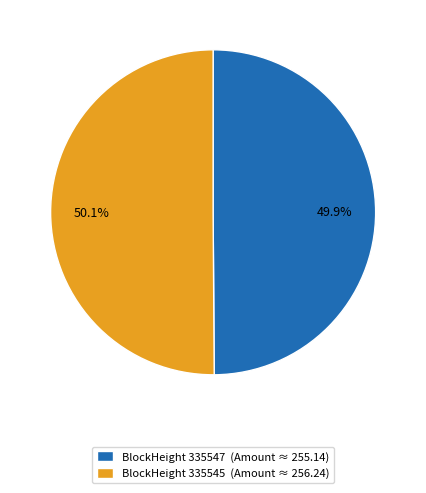

Approximately how many times larger is the value at BlockHeight 335545 (Amount ≈ 256.24) compared to BlockHeight 335547 (Amount ≈ 255.14)?

1.0